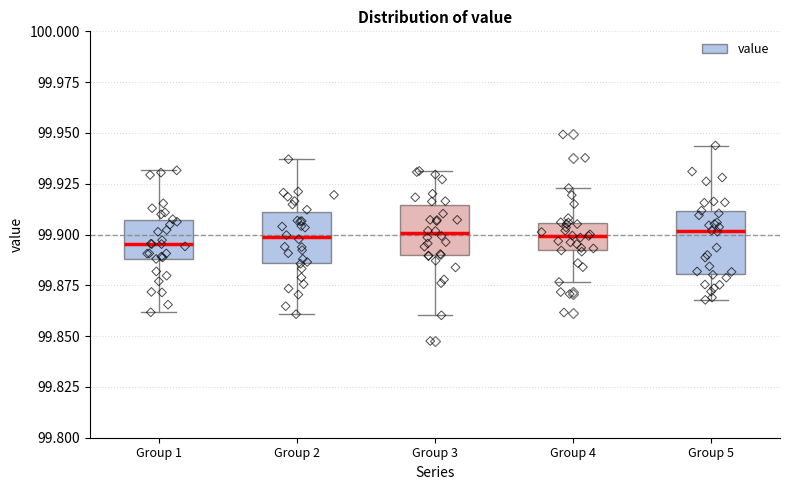

Where does the lower whisker of the box for Group 4 end on the y-axis? The values are not printed on the chart, so give them approximately, as read against the axis.

99.875